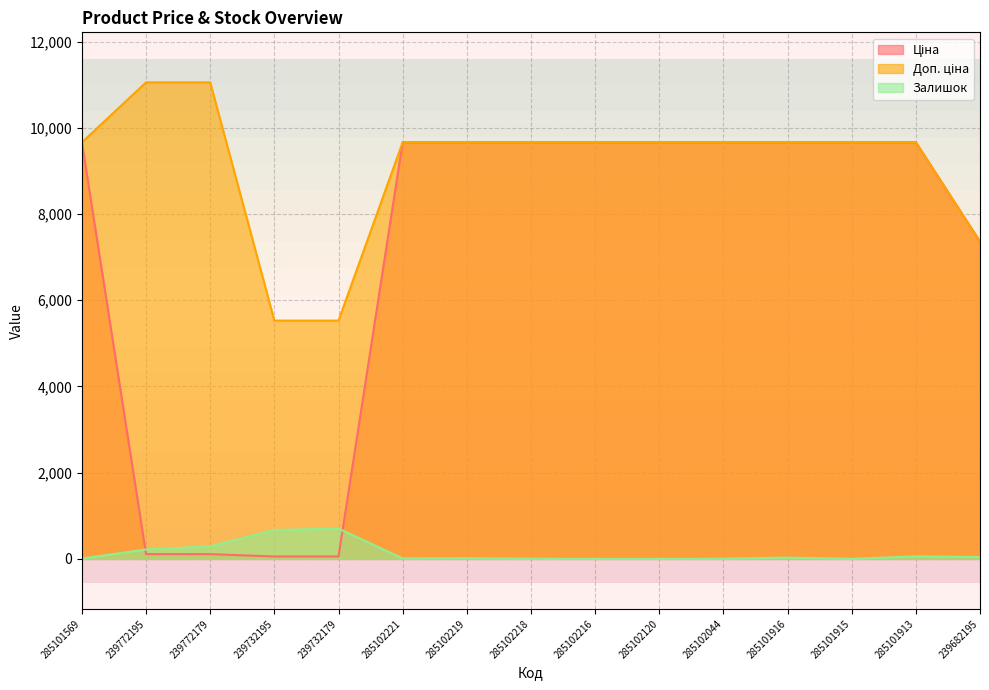

How many values in the Ціна series are below 9664?

5